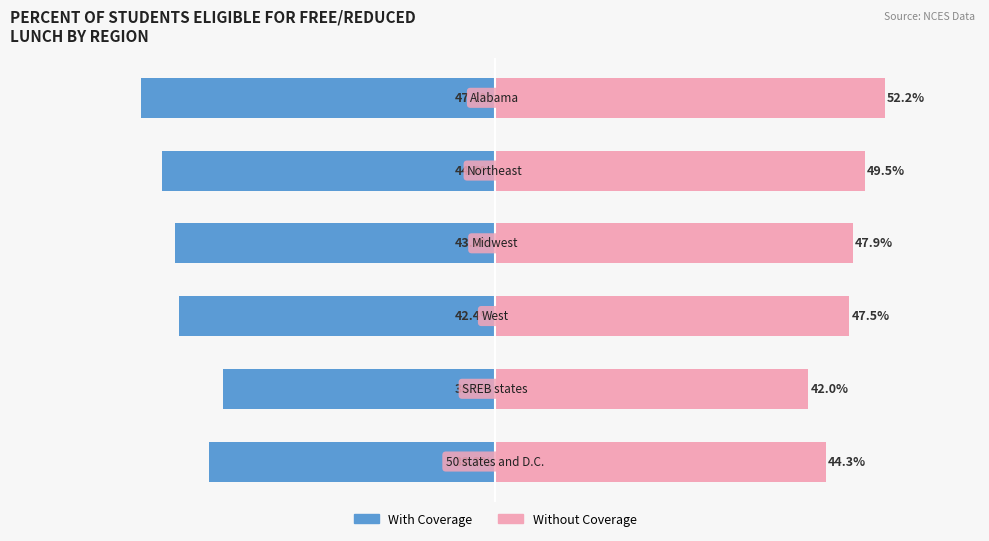

Is the value of Without Coverage at 3 greater than the value of With Coverage at 1?

Yes